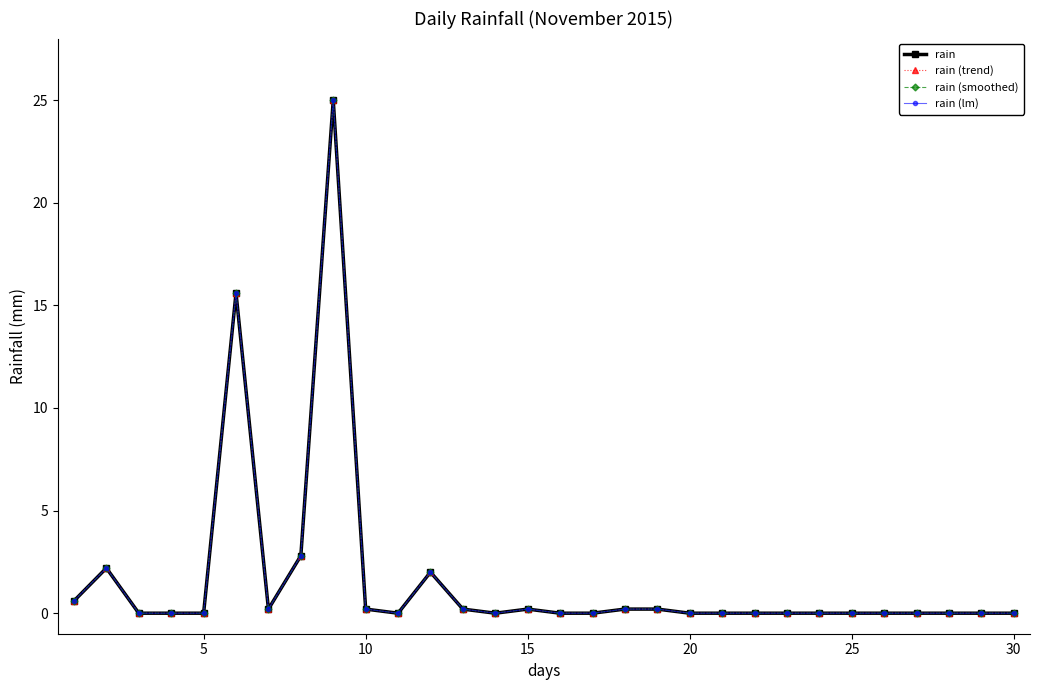

Is this an area chart (filled region under the line)?

No